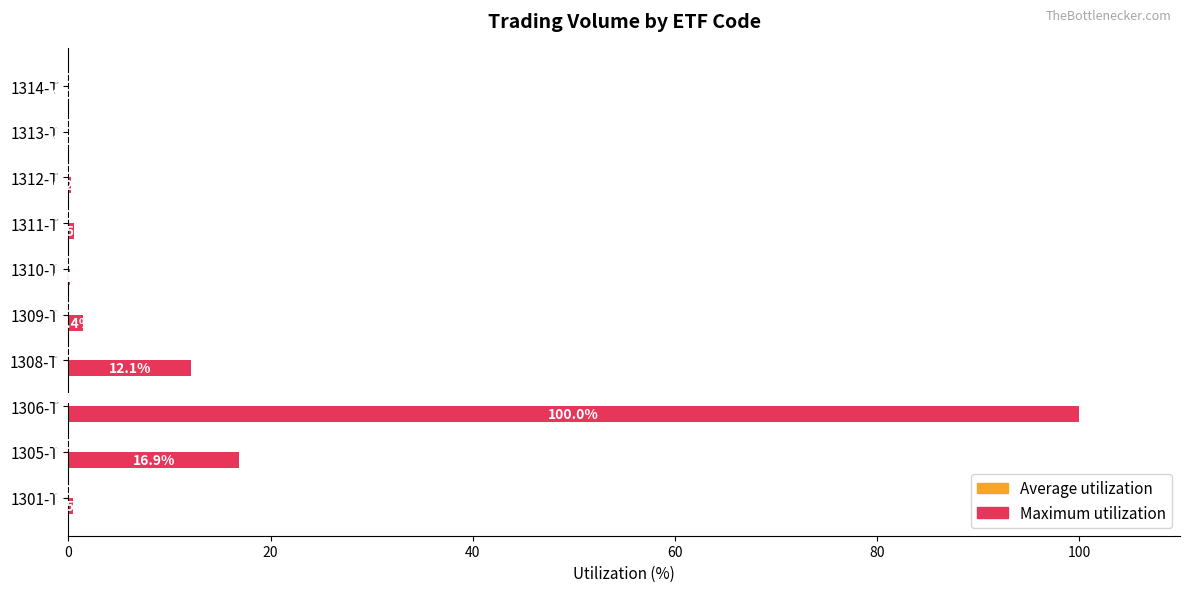

Which category has the highest value across all series?

1306-T